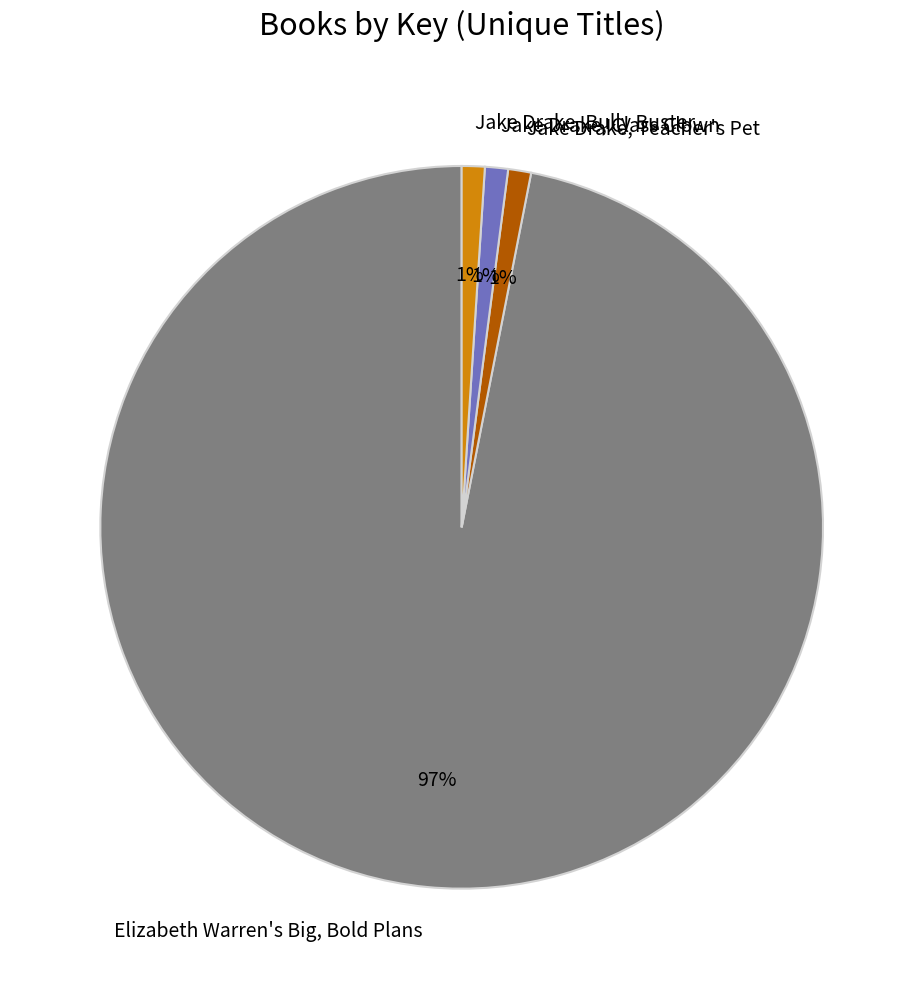

How many segments does this pie chart have?

4